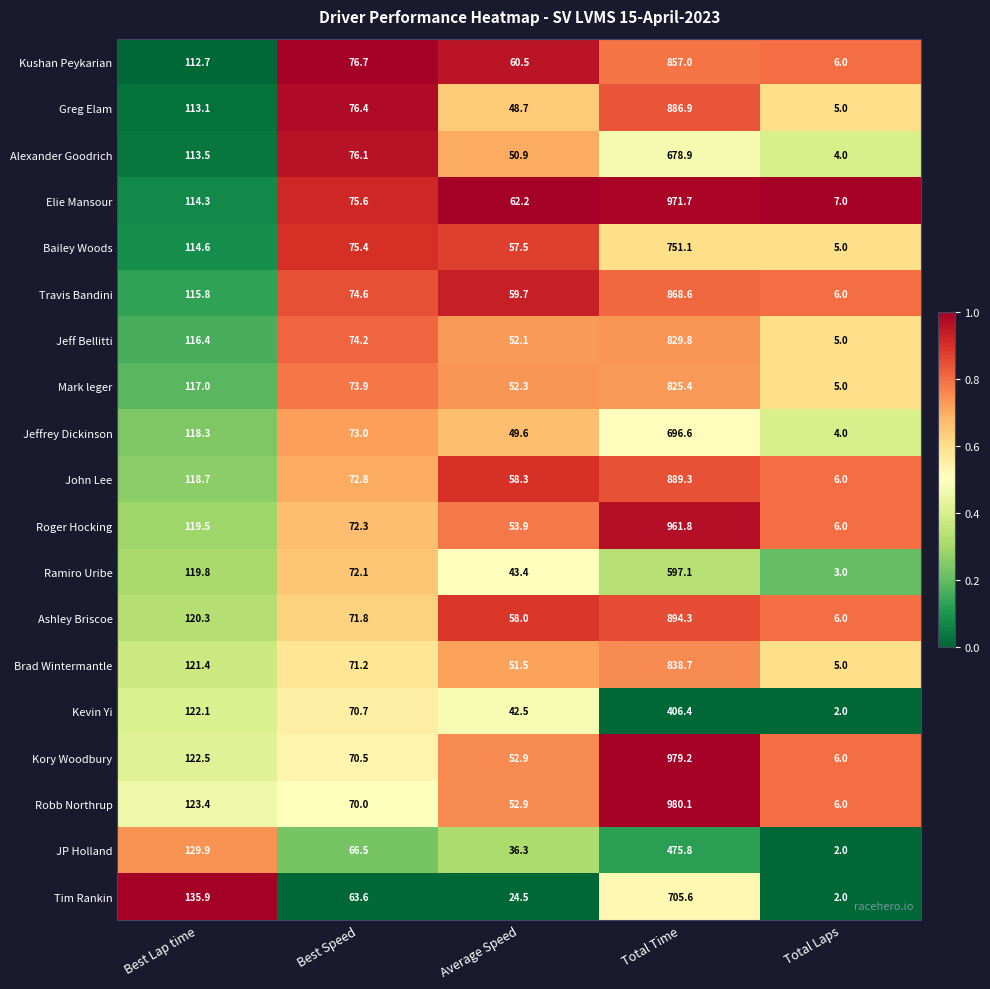

How many categories are shown in the chart?

5